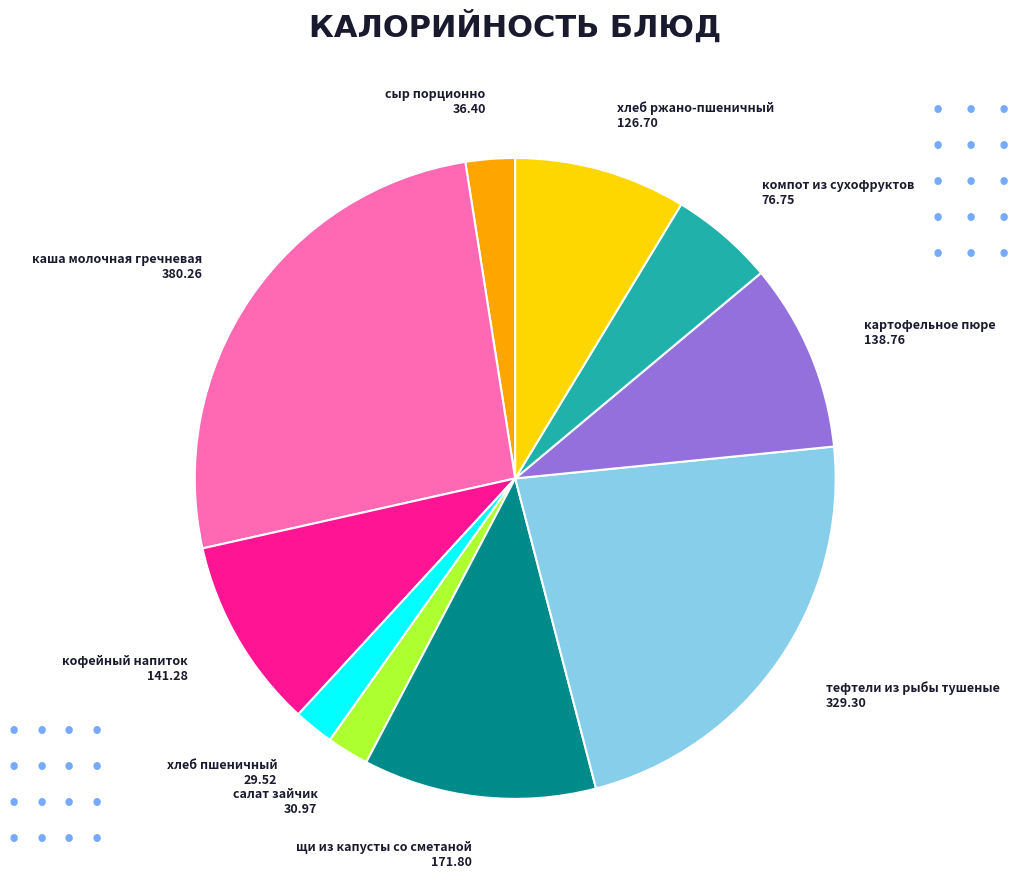

Between хлеб ржано-пшеничный and хлеб пшеничный, which is larger?

хлеб ржано-пшеничный